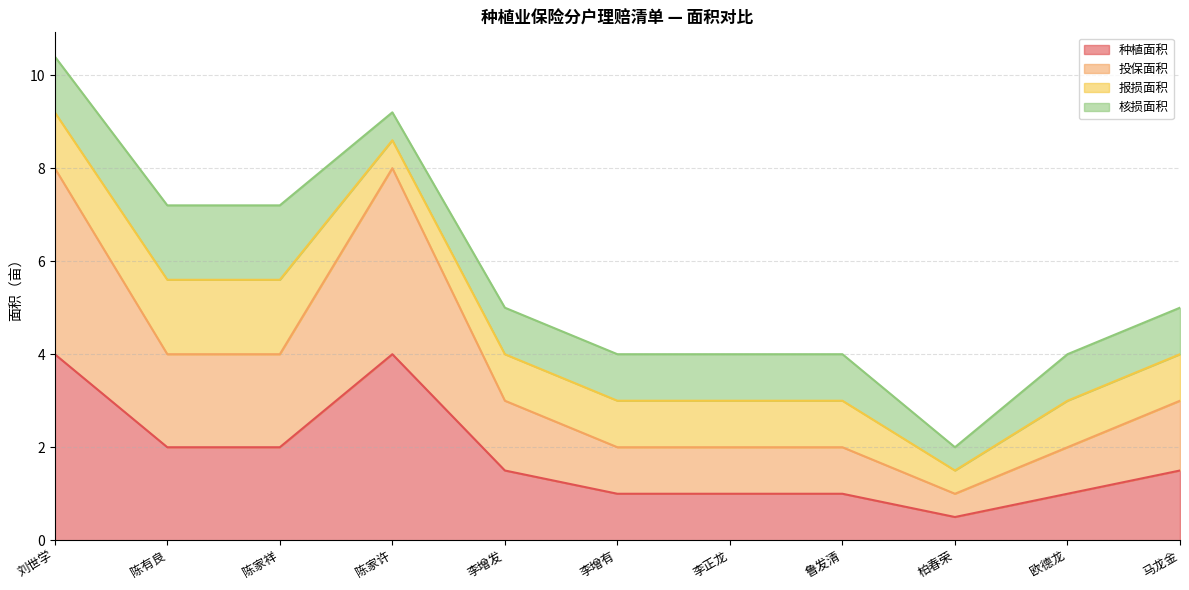

What is the sum of the 种植面积 values at 陈家祥 and 陈有良?

4.0